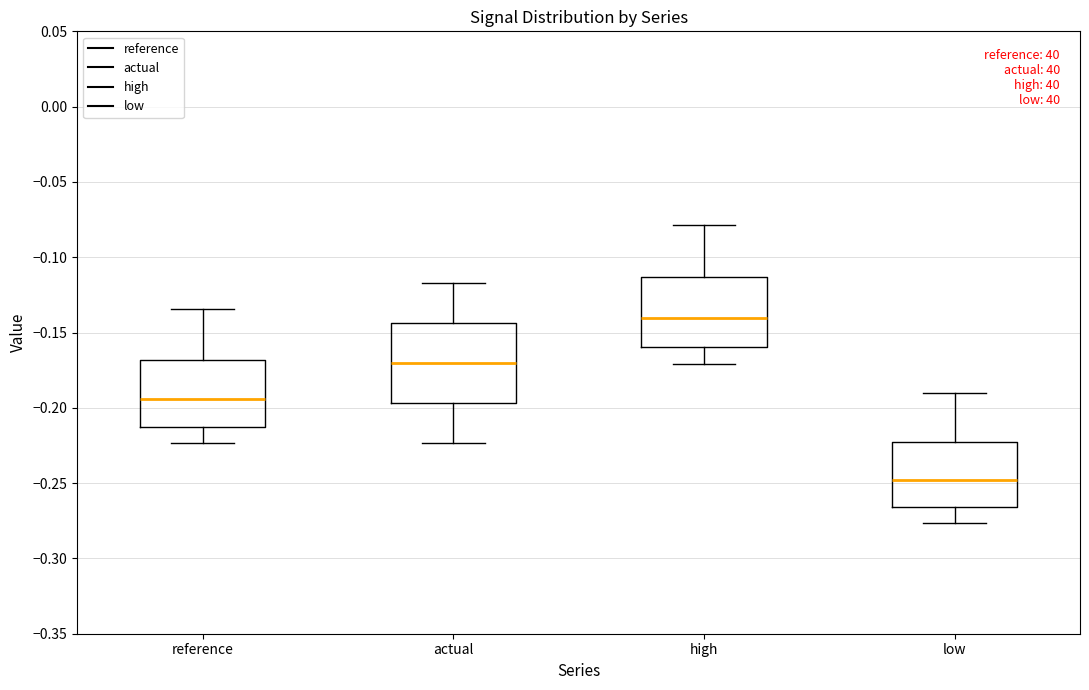

Comparing the boxes themselves (not the whiskers), which one is the tallest?

actual